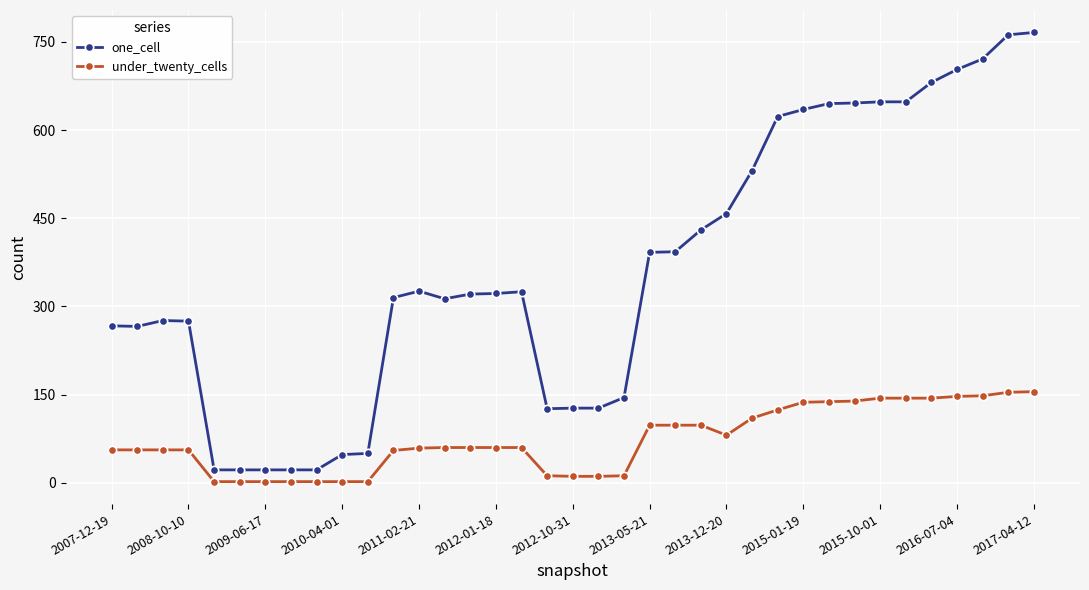

True or false: one_cell and under_twenty_cells cross at least once.

False